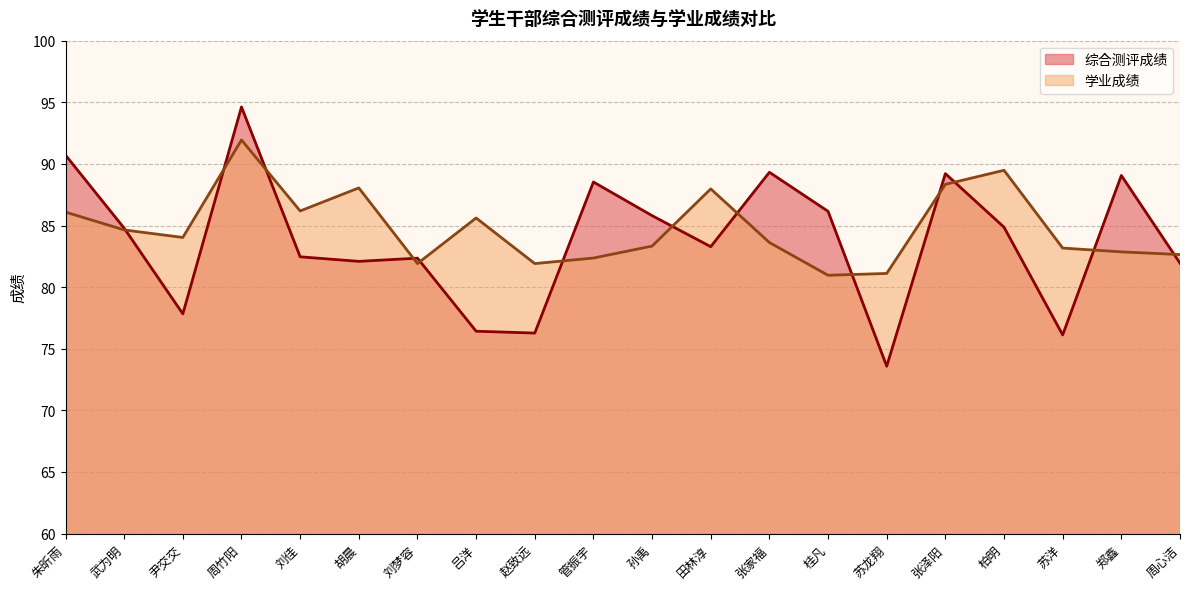

What is the sum of the 学业成绩 values at 郑鑫 and 尹交交?

166.9